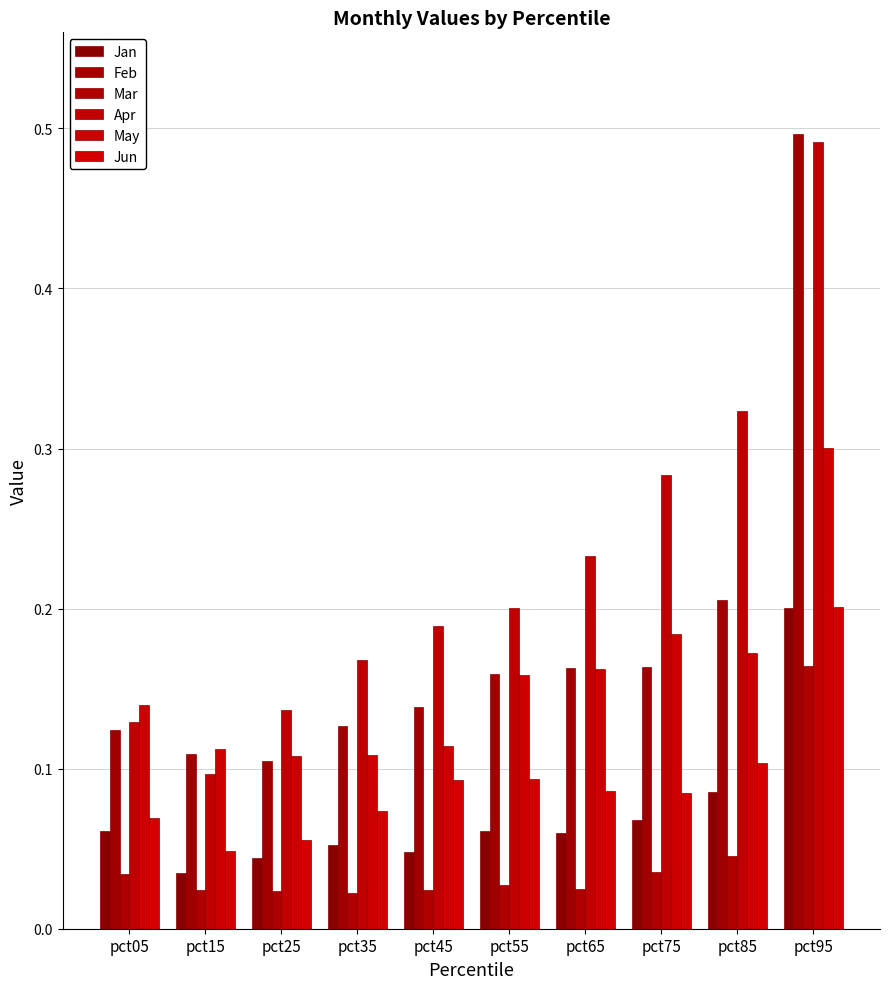

What is the sum of the Apr values at pct95 and pct85?

0.8